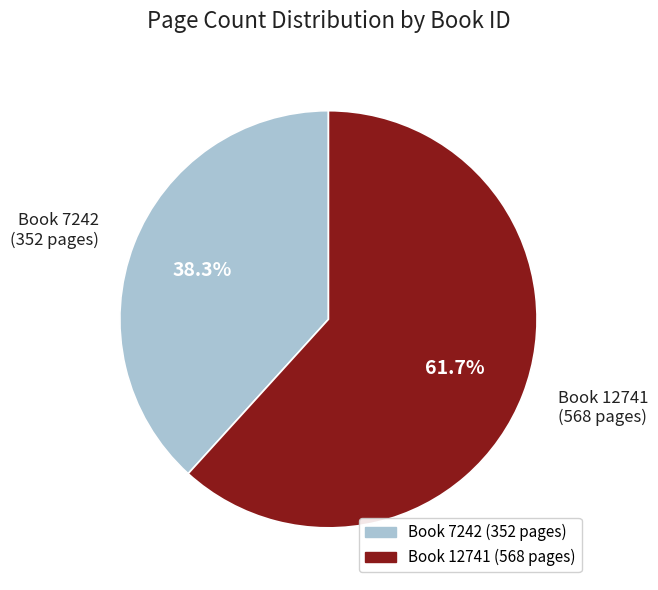

Rank the categories by value from highest to lowest.

Book 12741 (568 pages), Book 7242 (352 pages)